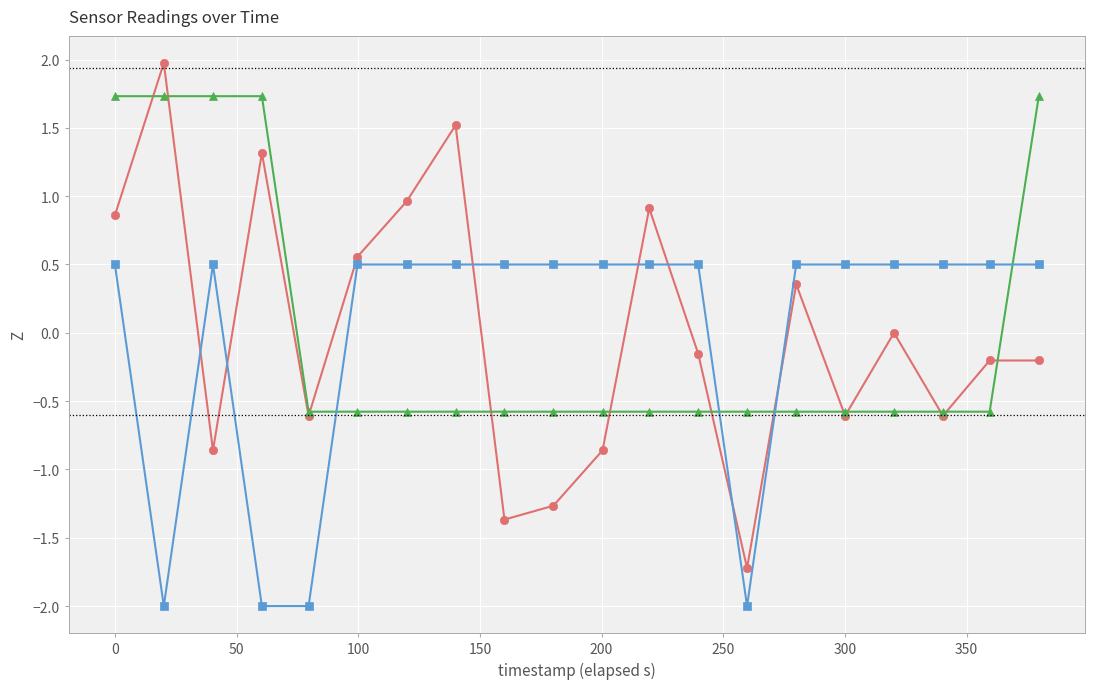

Rank the series by their maximum value, from lowest to highest.

Hum, Temp, LO_Frequency